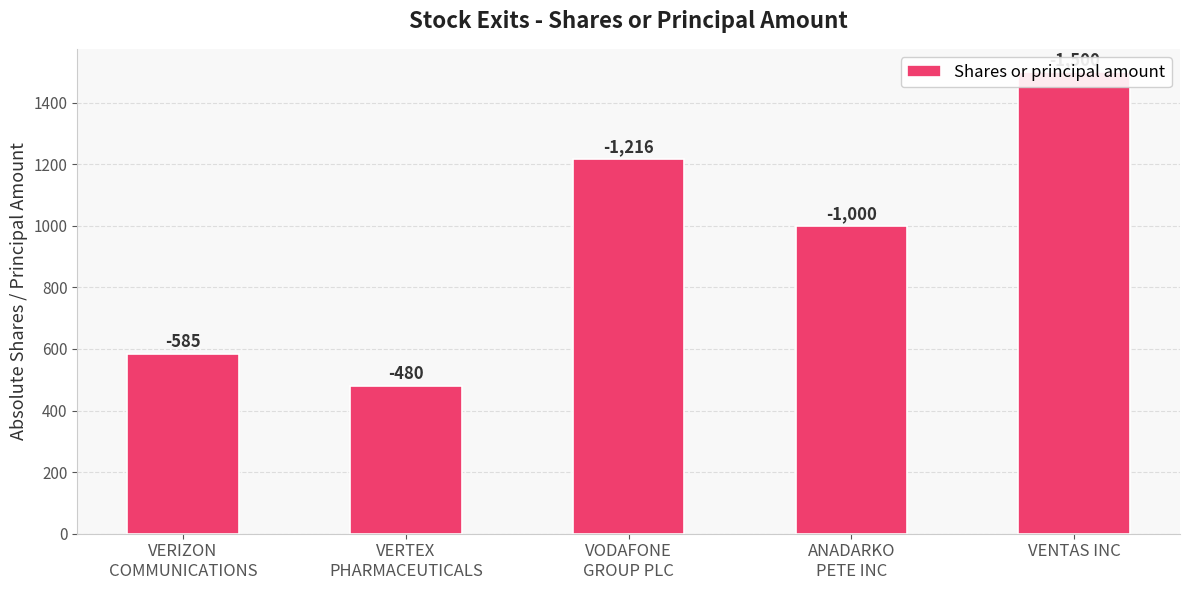

At which label is the value closest to 990?

ANADARKO
PETE INC